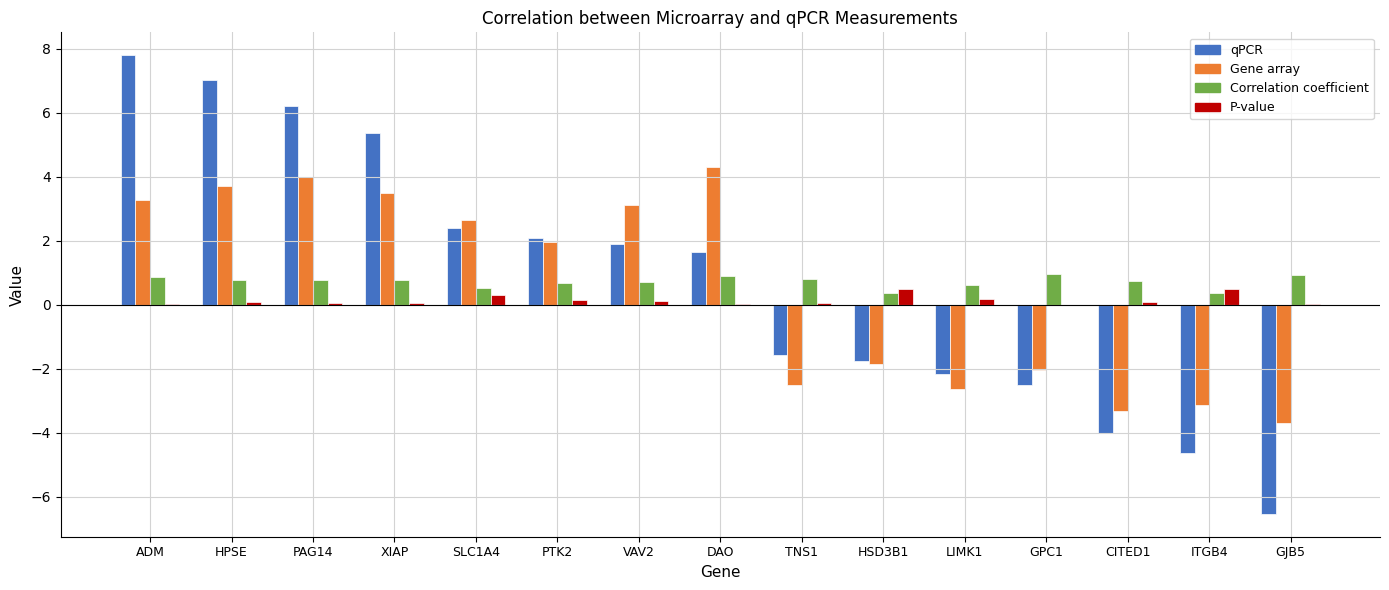

The value of P-value at HSD3B1 is 0.5. True or false?

True